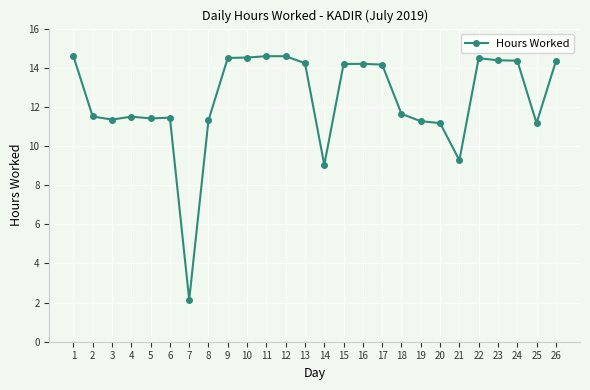

What is the change in value from 6 to 14?

-2.4